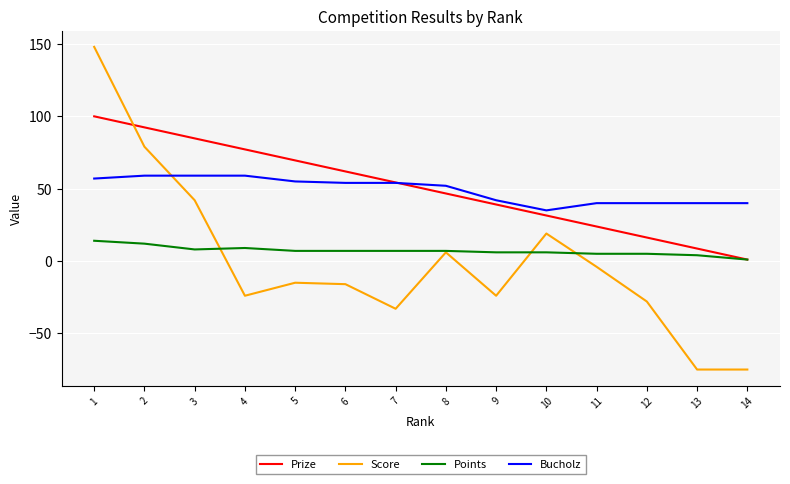

True or false: Points and Bucholz cross at least once.

False